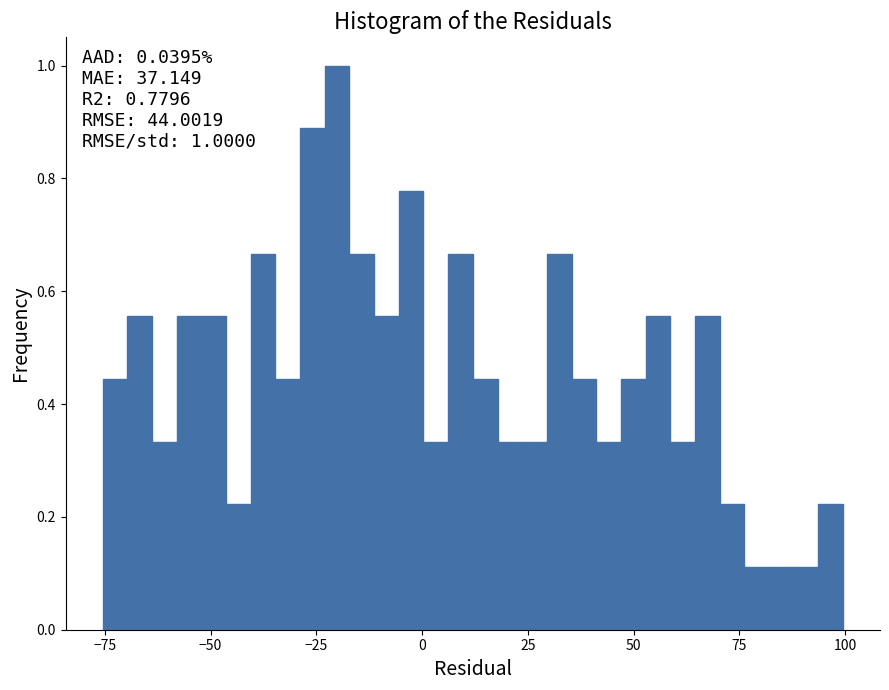

Read against the x-axis, roughly where is the centre of the tallest bar?

-20